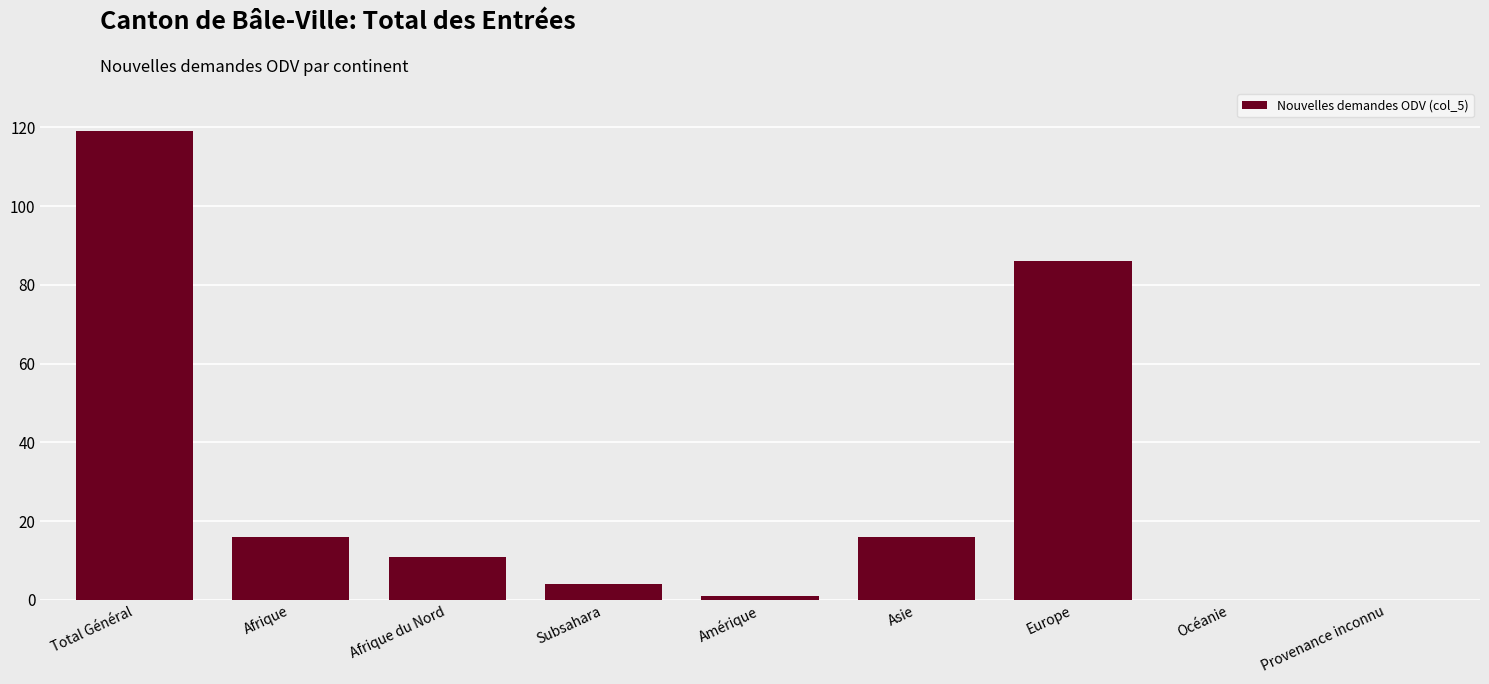

The value at Afrique is 16. True or false?

True